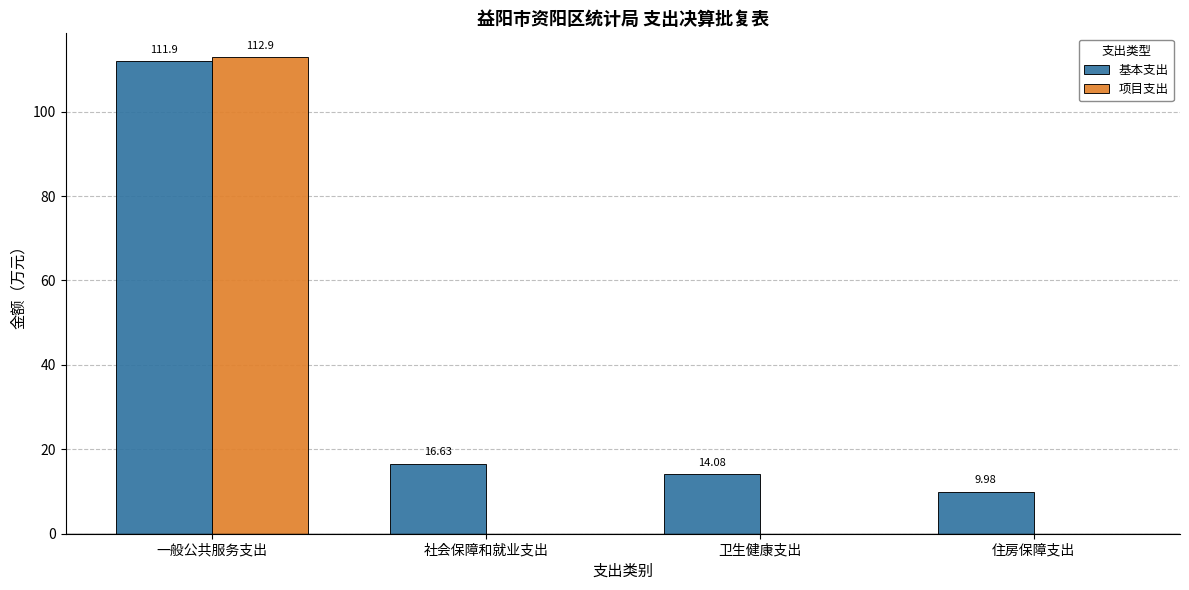

How many values in the 基本支出 series exceed 16?

2